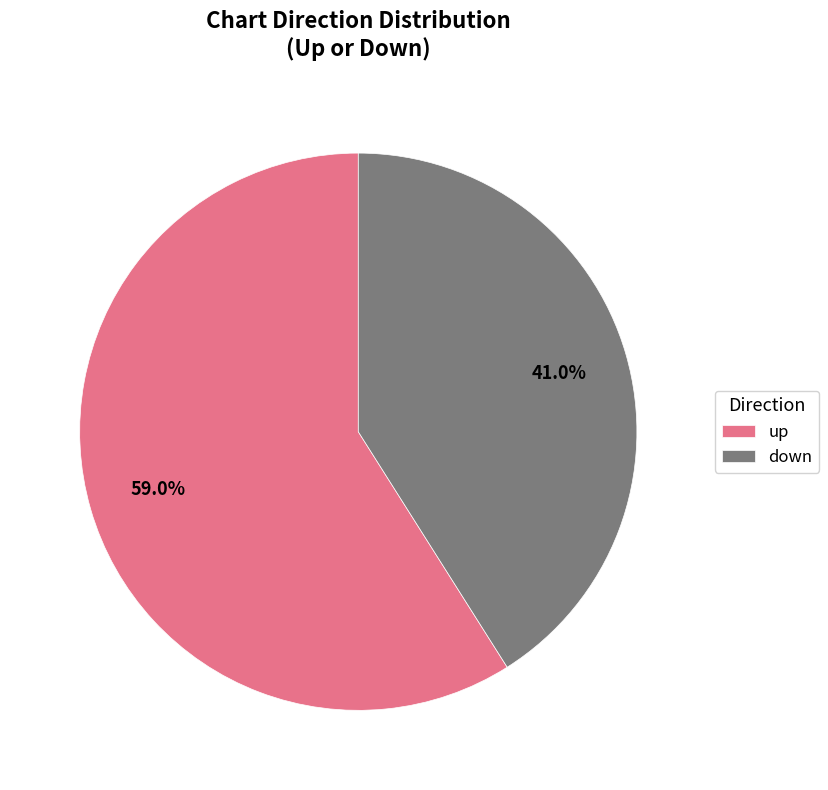

Rank the categories by value from highest to lowest.

up, down